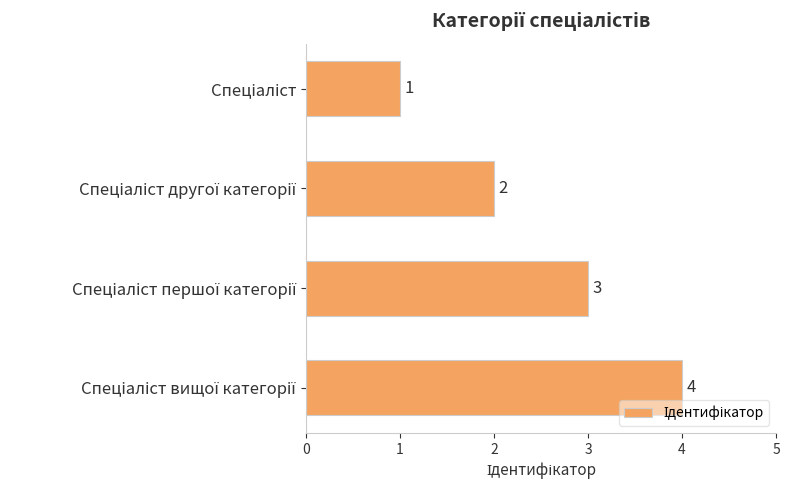

How many bars are there in total?

4